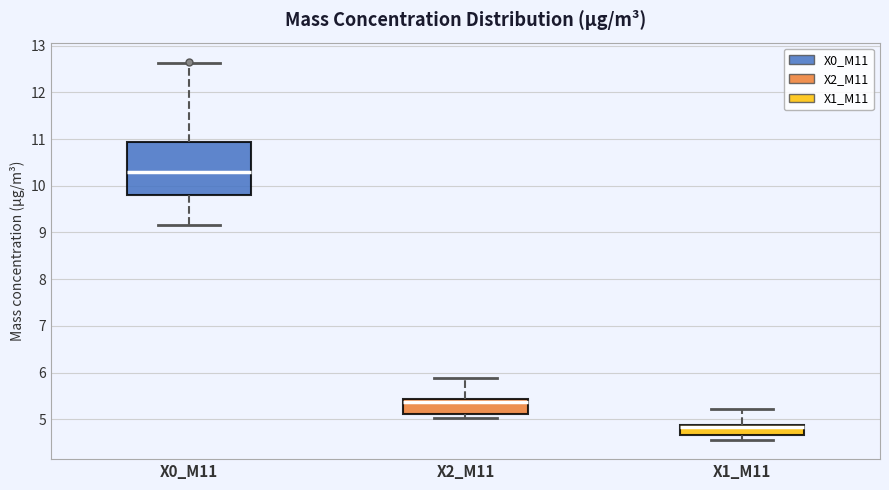

Which box's median line is the lowest?

X1_M11